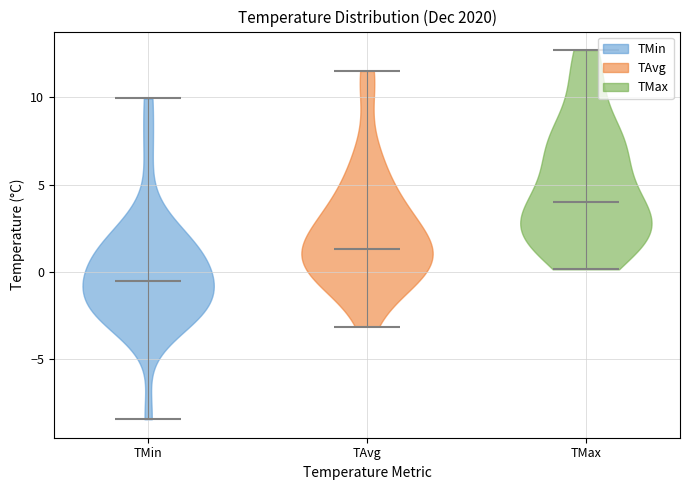

Reading left to right, read every violin against the y-axis: where its median line is, and the lowest and highest points it reaches. The values are not printed on the chart, so give them approximately, as read against the axis.

TMin: median line -0.5, lowest point -8.5, highest point 10.0
TAvg: median line 1.5, lowest point -3.0, highest point 11.5
TMax: median line 4.0, lowest point 0.0, highest point 12.5